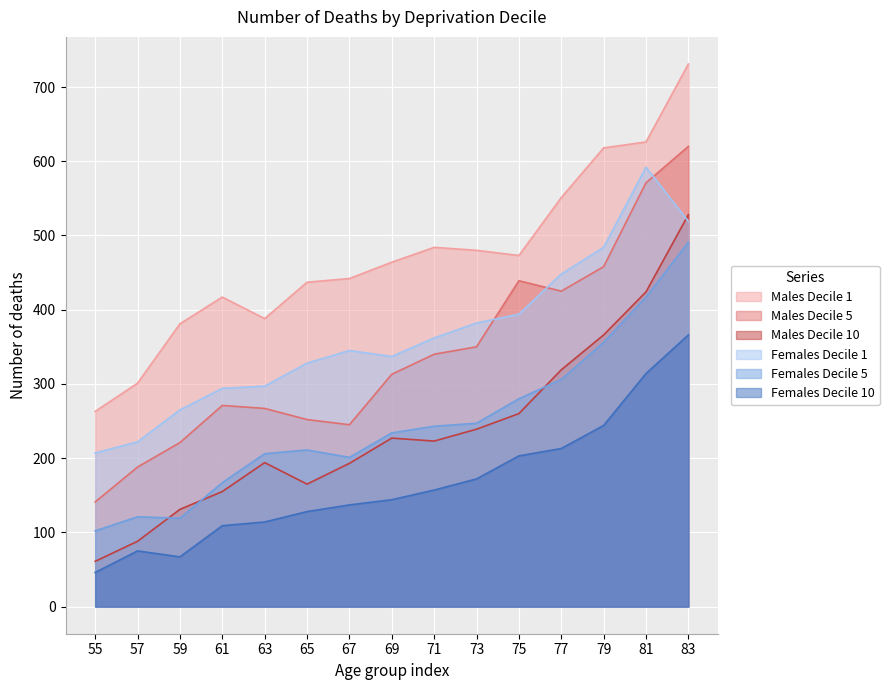

What is the difference between the Females Decile 5 values at 75 and 79?

76